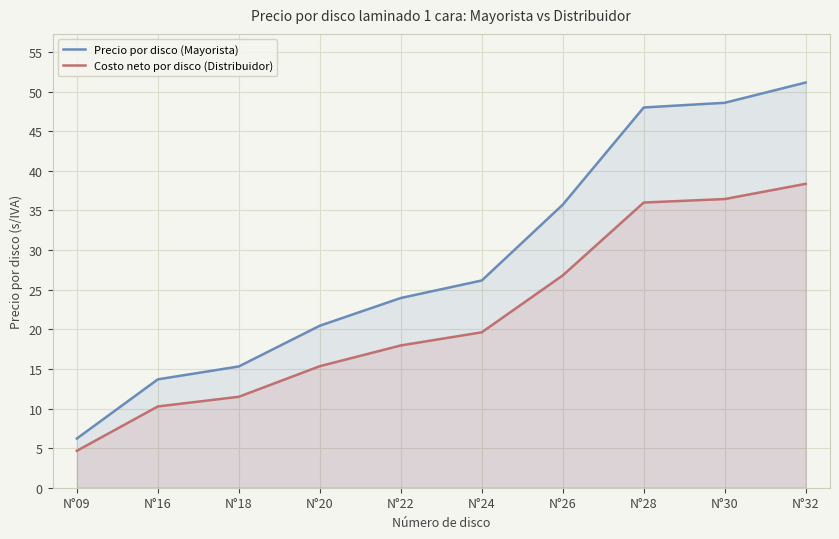

What is the minimum value for Precio por disco (Mayorista)?

6.2